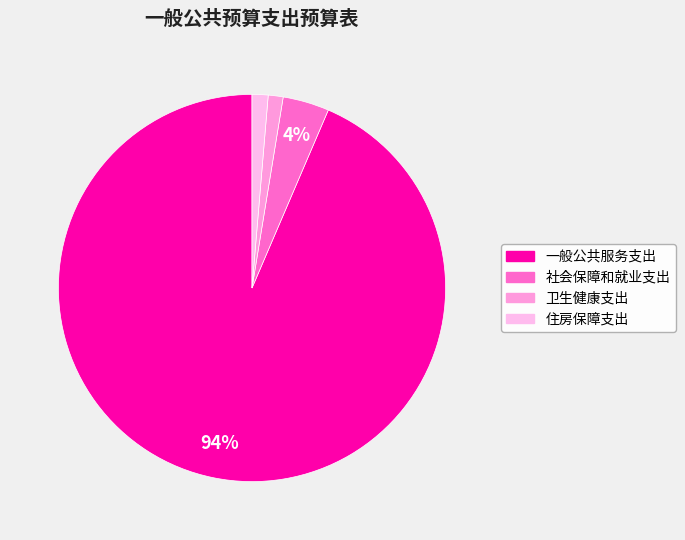

True or false: 住房保障支出 accounts for 11% of the total.

False